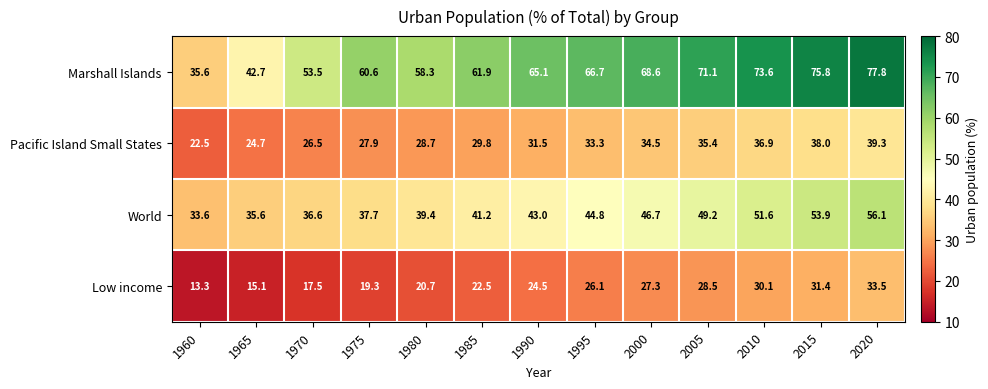

At which category is the sum across all series the highest?

2020